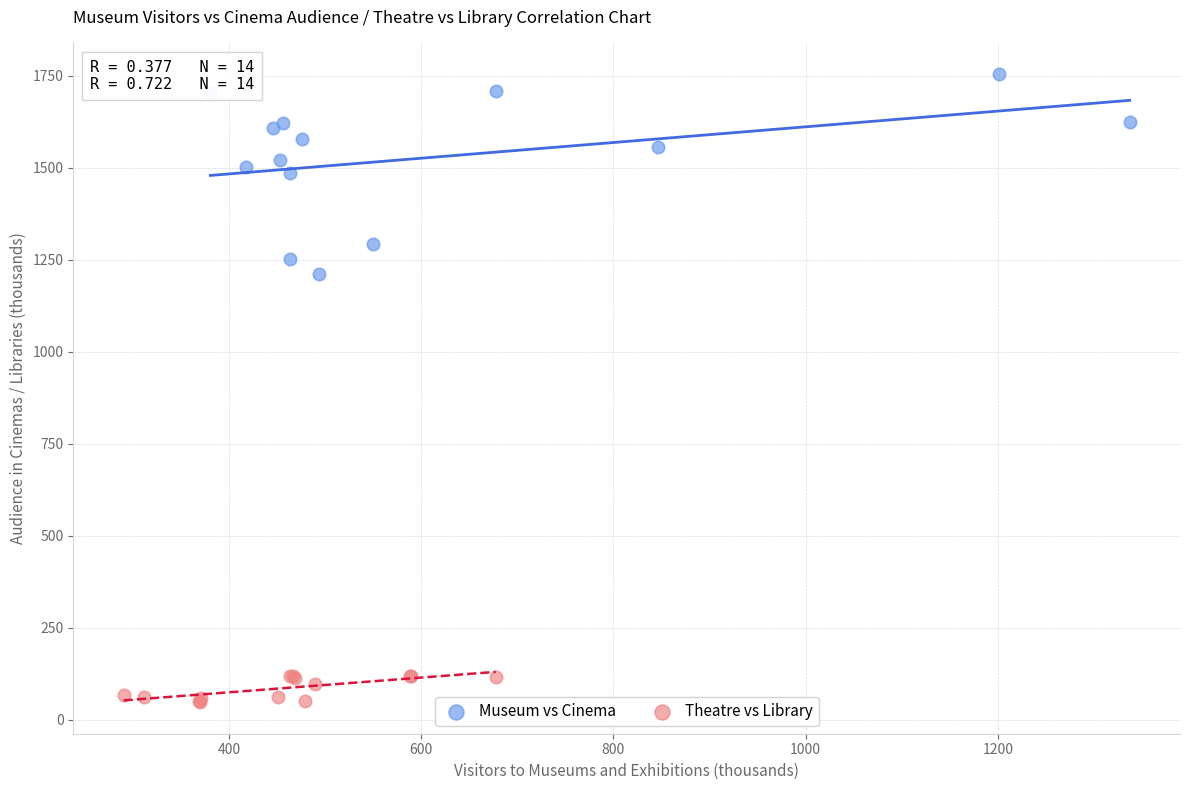

Which series reaches the minimum Y coordinate?

Theatre vs Library